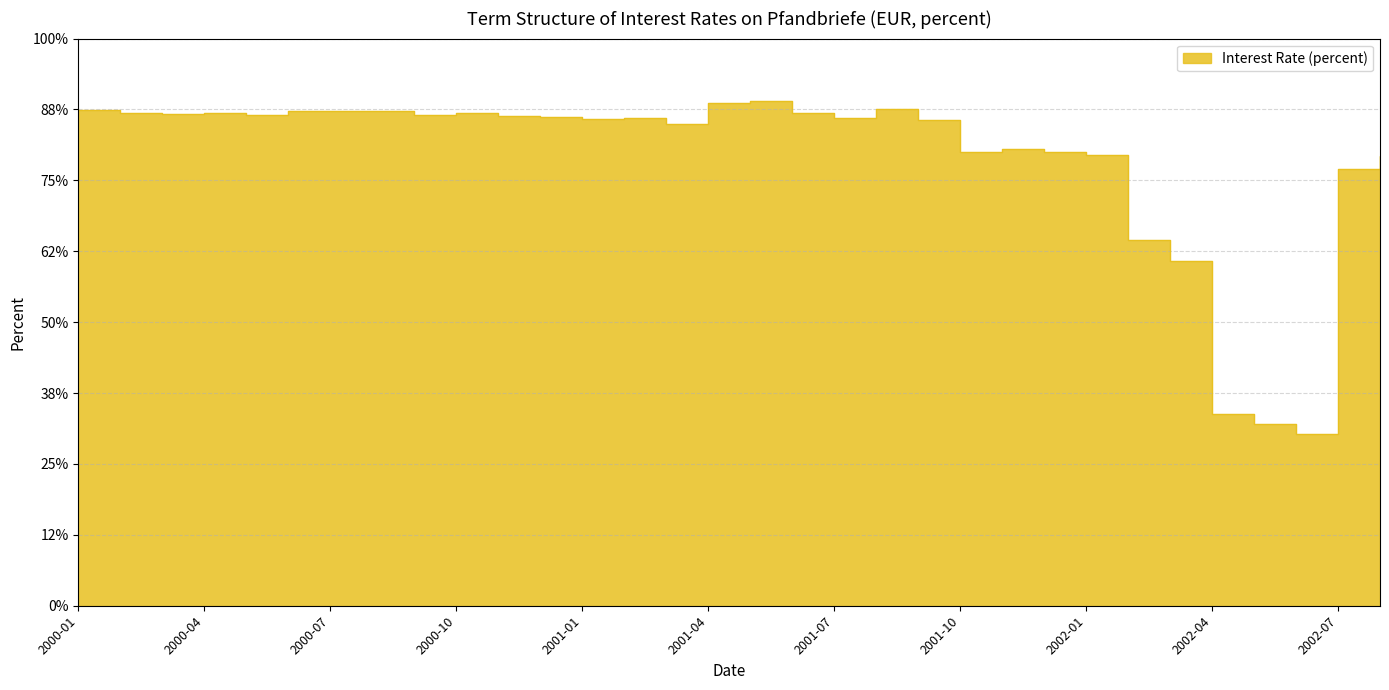

At which category does the chart reach its minimum across all series?

2002-06